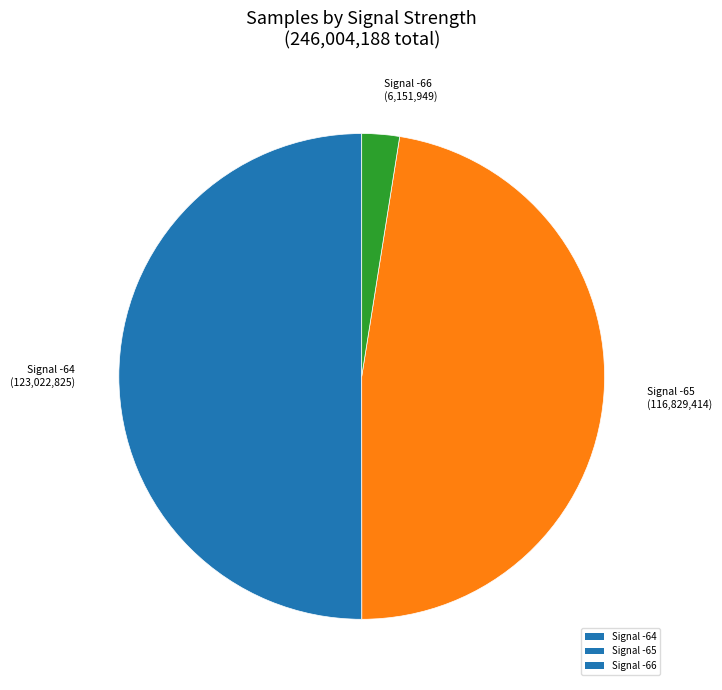

Which has a higher value, Signal -64 or Signal -65?

Signal -64